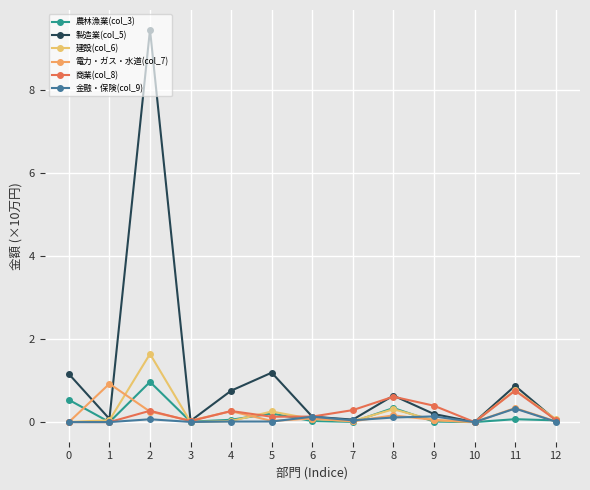

List the labels in order of 商業(col_8) value, largest first.

11, 8, 9, 7, 2, 4, 6, 5, 12, 3, 0, 1, 10